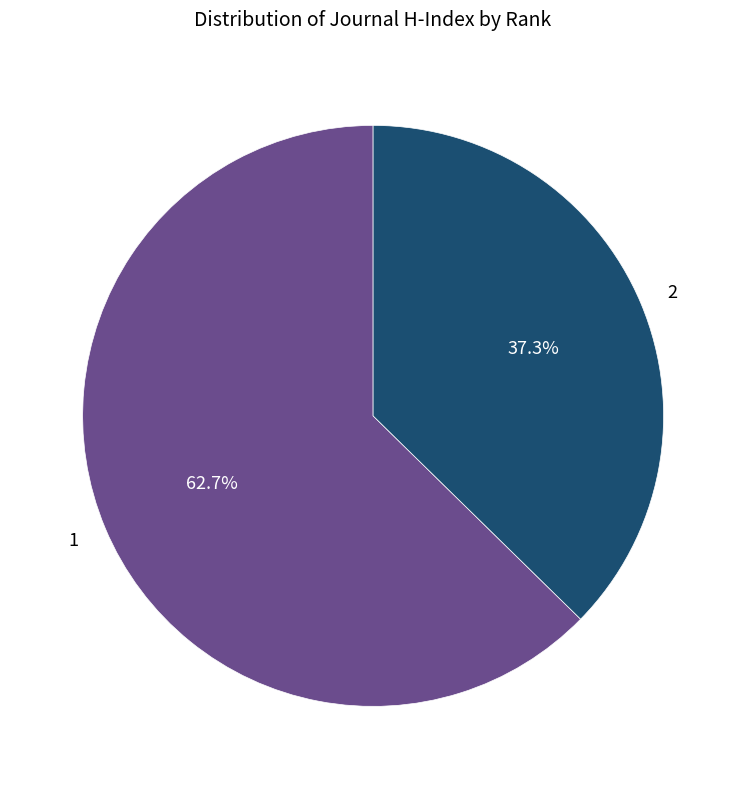

How many segments does this pie chart have?

2